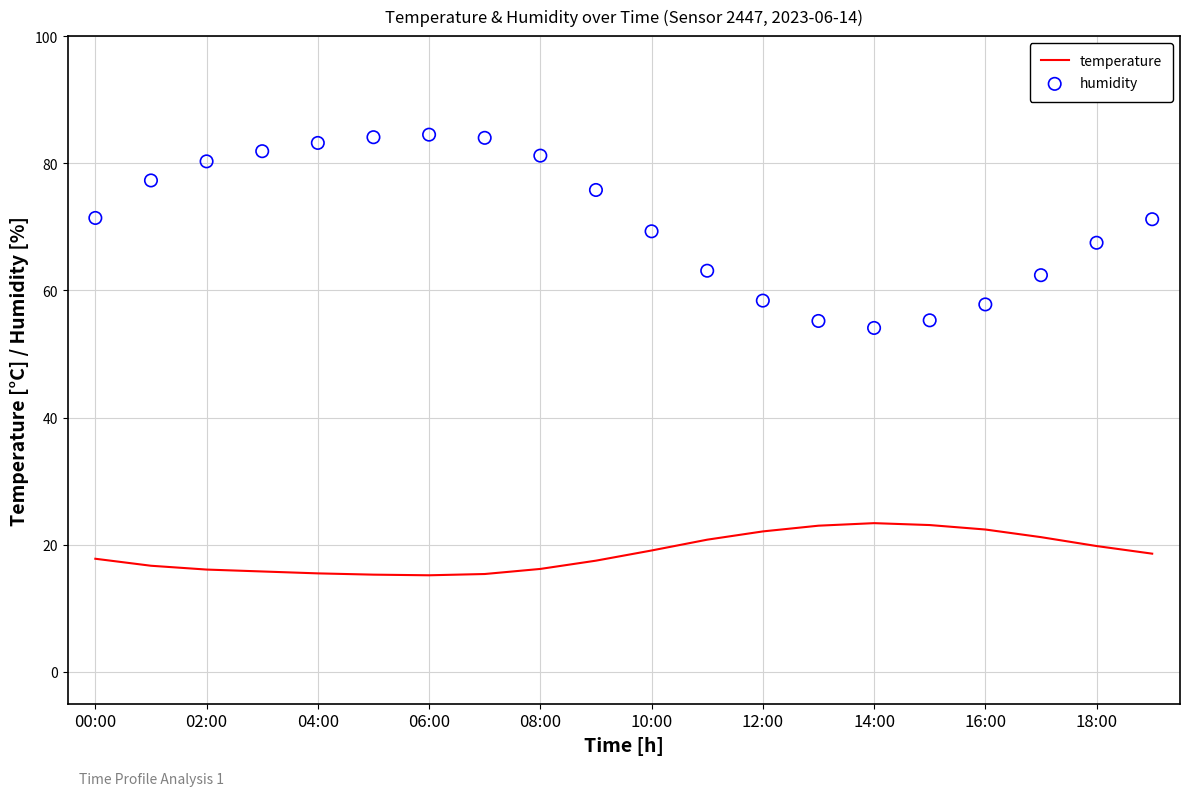

What are all the series names shown in the legend?

temperature, humidity